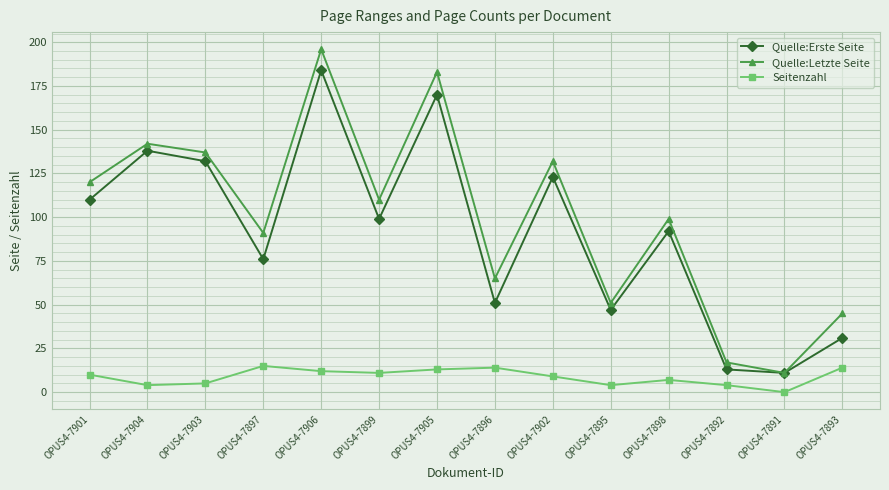

What position from the left is OPUS4-7906?

5